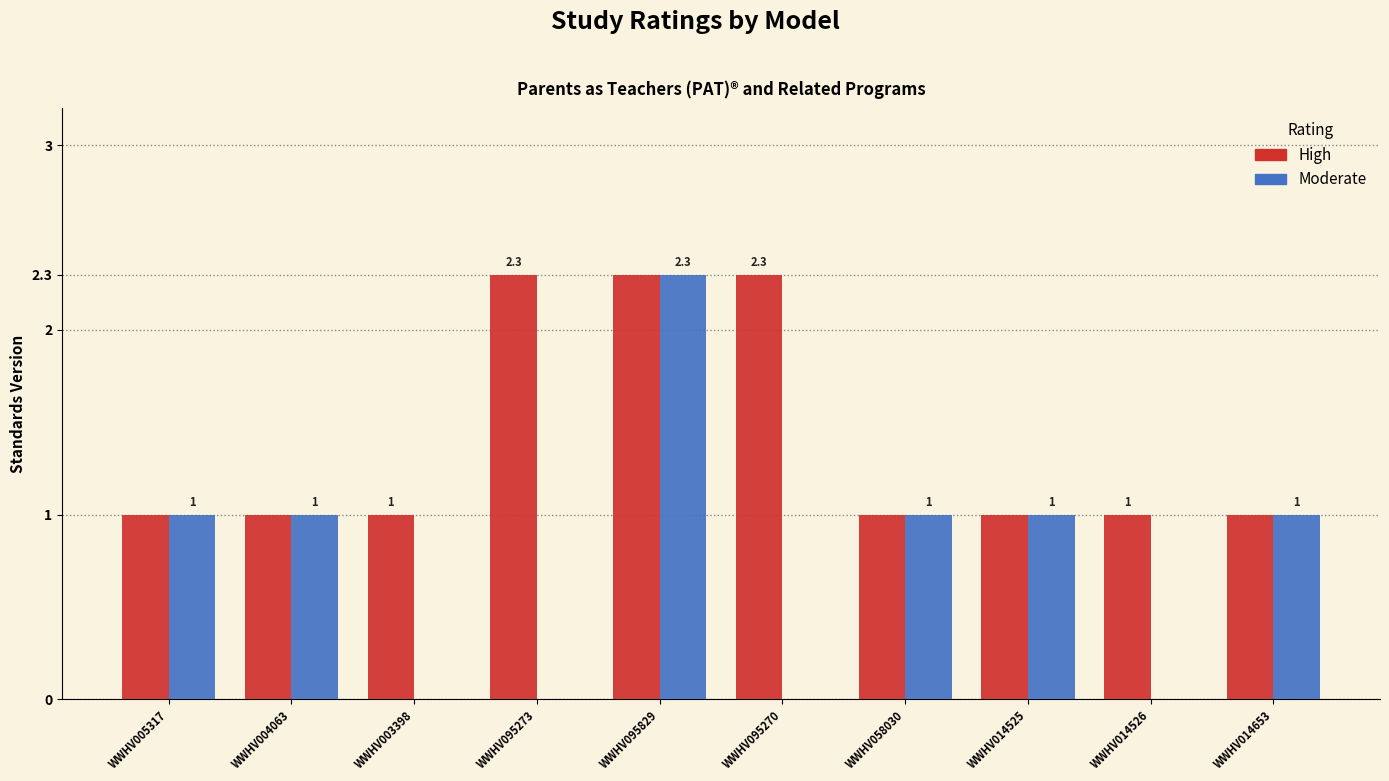

Which series changed the most between WWHV005317 and WWHV014526?

Moderate